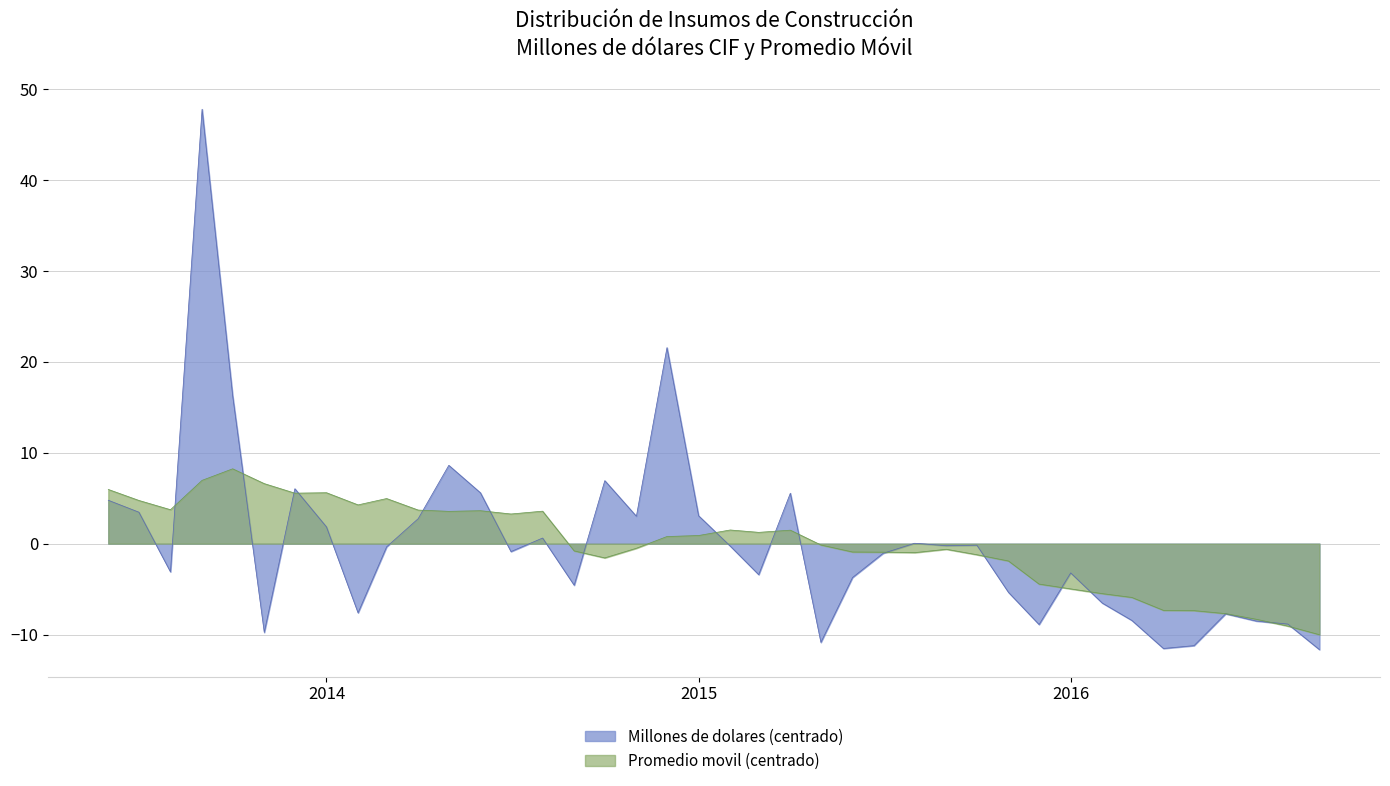

Which series has the largest range (max minus min)?

Millones de dolares (centrado)